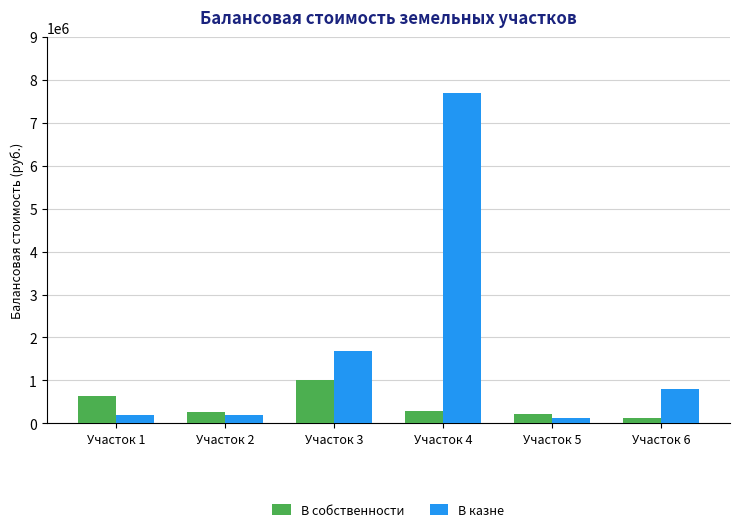

List the series in order of their peak value, highest first.

В казне, В собственности